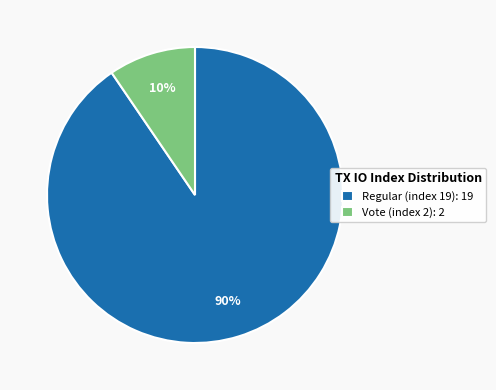

What percentage is the Vote (index 2) slice, to the nearest percent?

10%